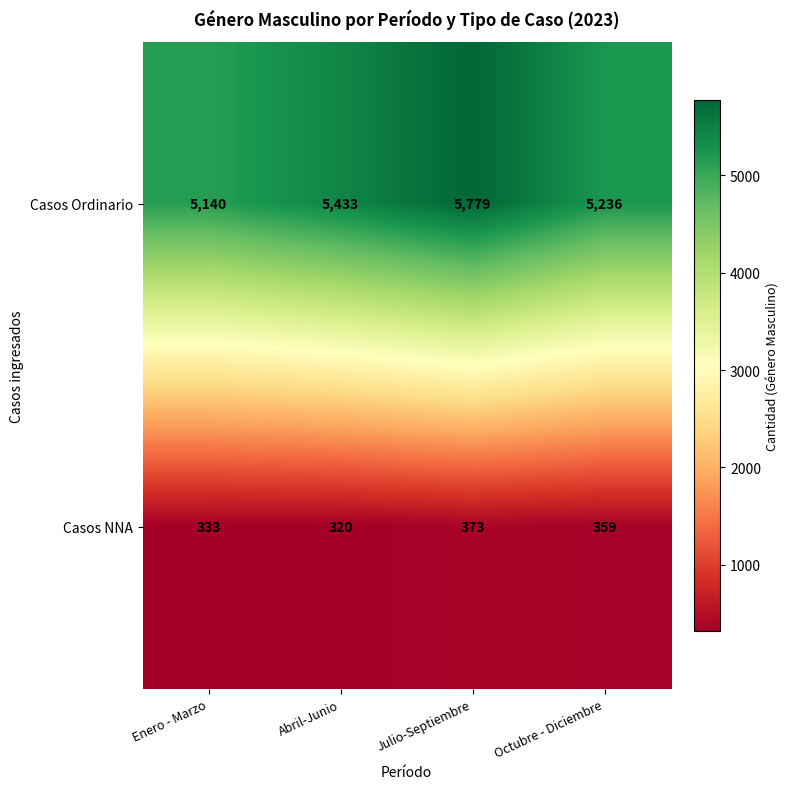

What is the minimum value shown in the chart?

320